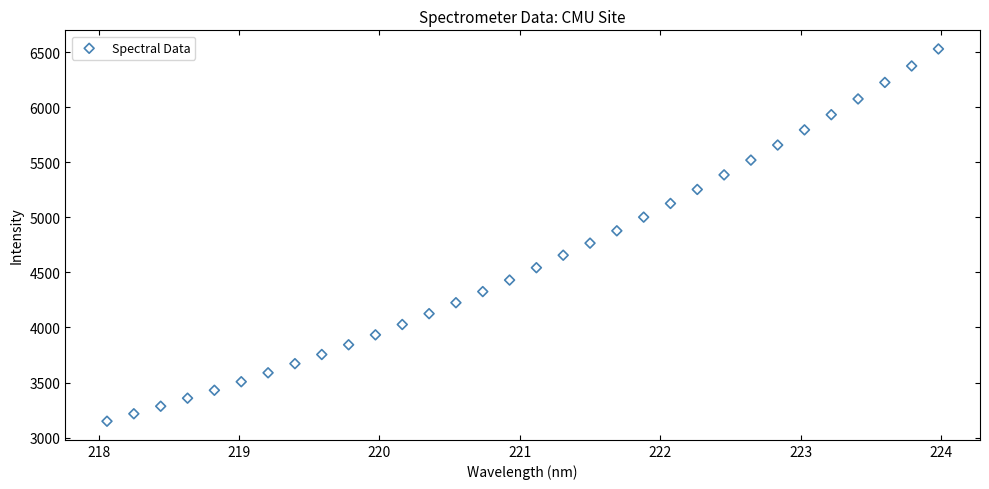

What is the range of Y values (max minus min)?

3381.6